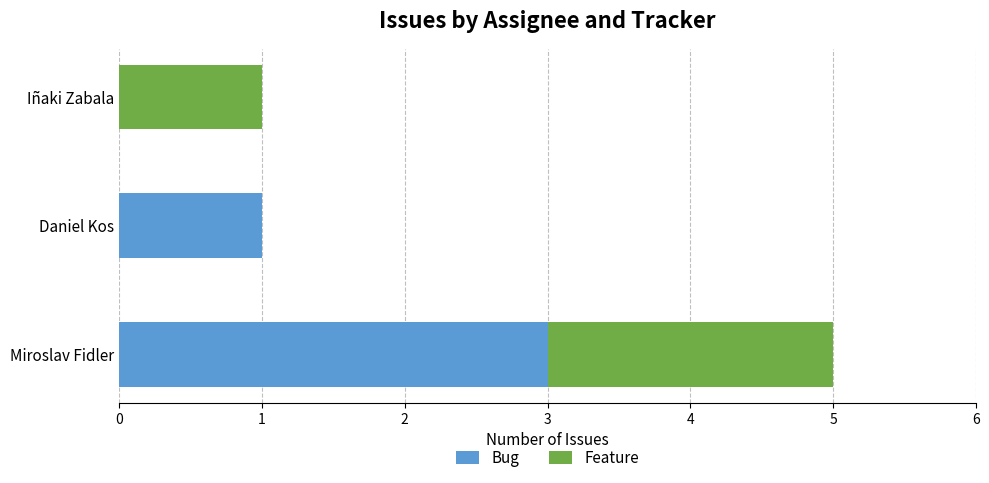

The Bug series shows 1 at Daniel Kos. True or false?

True